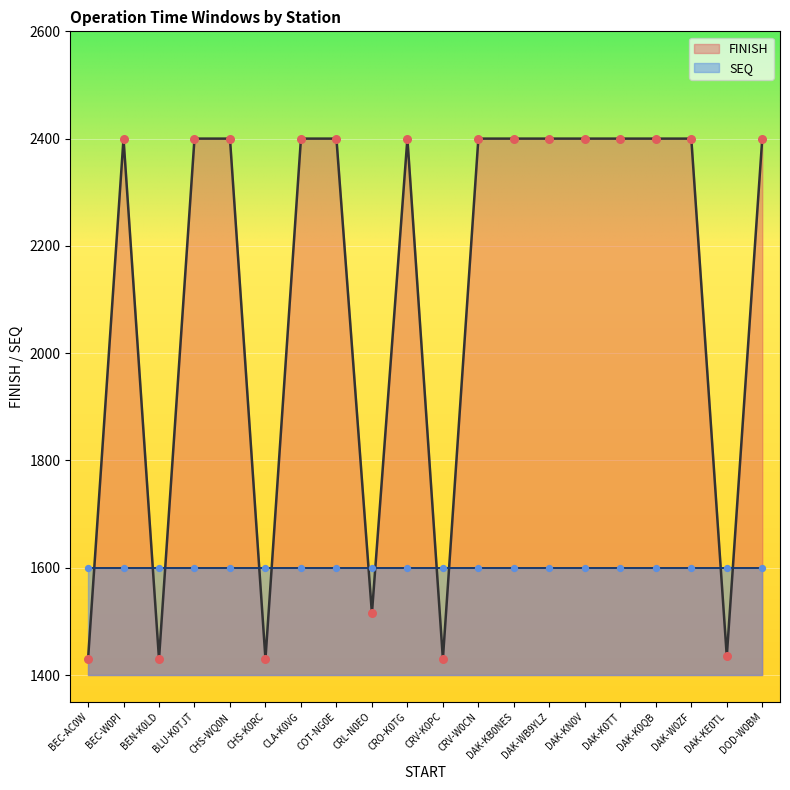

Which has a higher value, DAK-KN0V or BLU-K0TJT?

DAK-KN0V